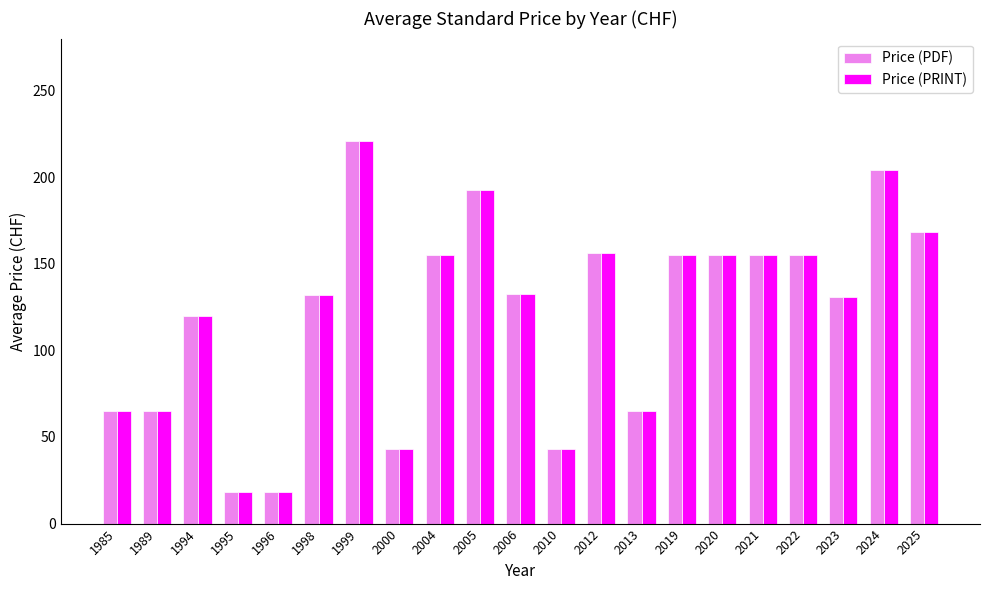

What is the difference between the maximum and minimum values in the Price (PRINT) series?

203.0